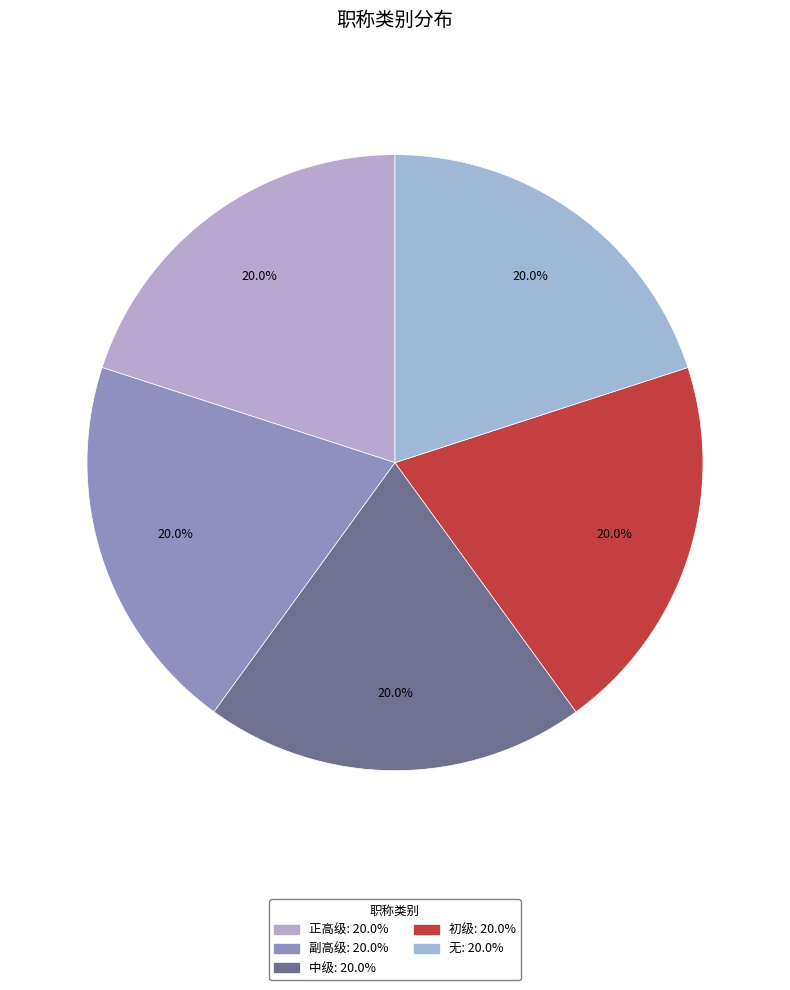

Do 初级 and 无 together represent more than half of the pie?

No